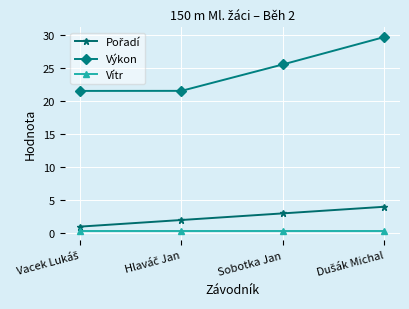

What is the difference between the second highest and second lowest values in the Výkon series?

4.0